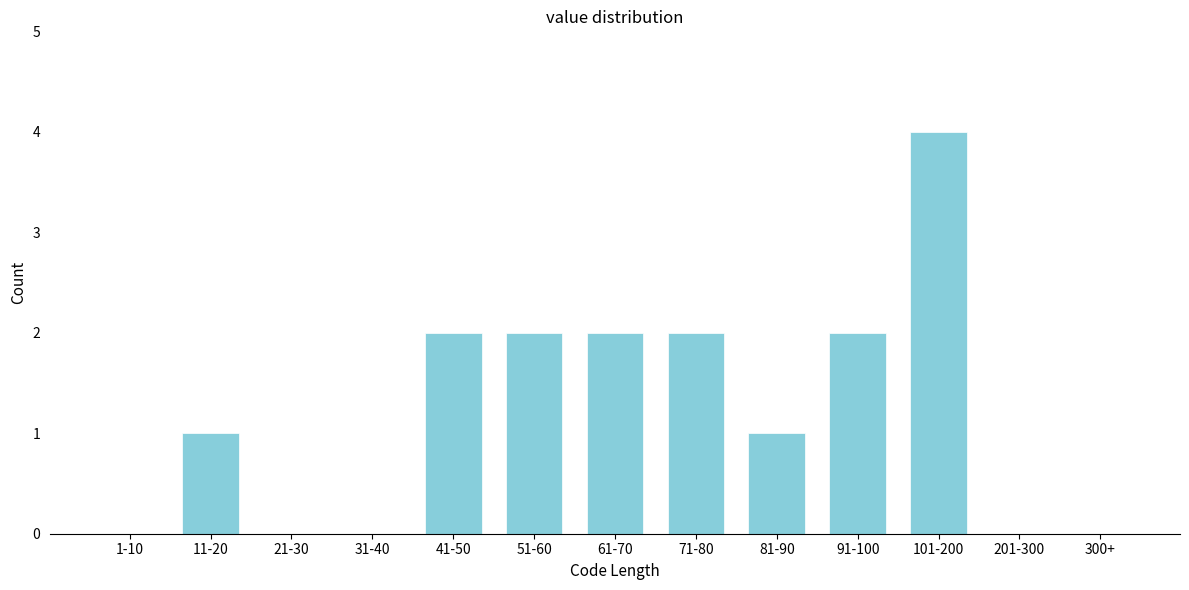

Reading left to right, transcribe all the data shown in this chart.

1-10=0	11-20=1	21-30=0	31-40=0	41-50=2	51-60=2	61-70=2	71-80=2	81-90=1	91-100=2	101-200=4	201-300=0	300+=0